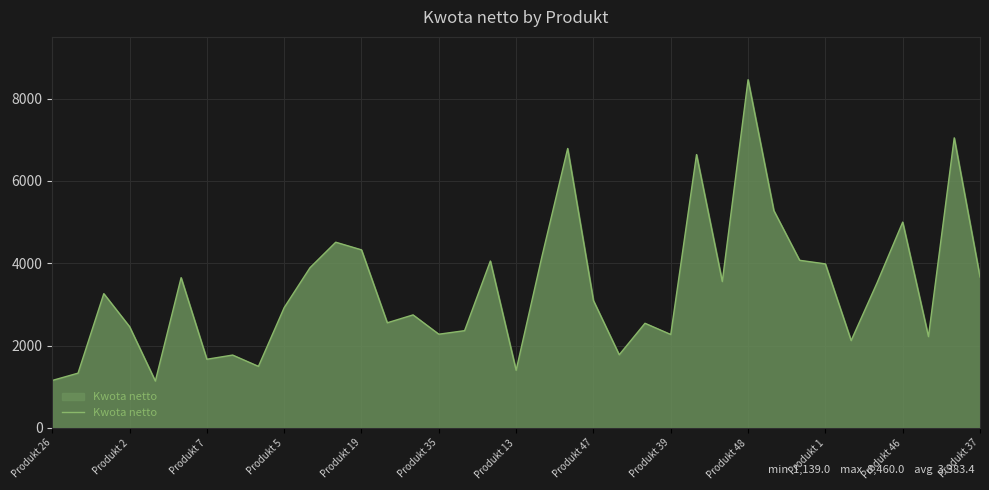

What is the difference between the maximum and minimum values?

7321.0